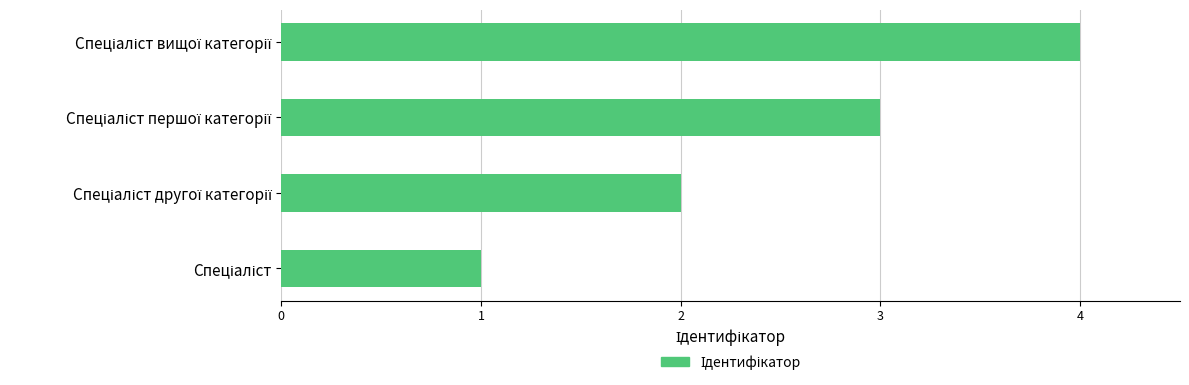

List the labels in order of value, smallest first.

Спеціаліст, Спеціаліст другої категорії, Спеціаліст першої категорії, Спеціаліст вищої категорії